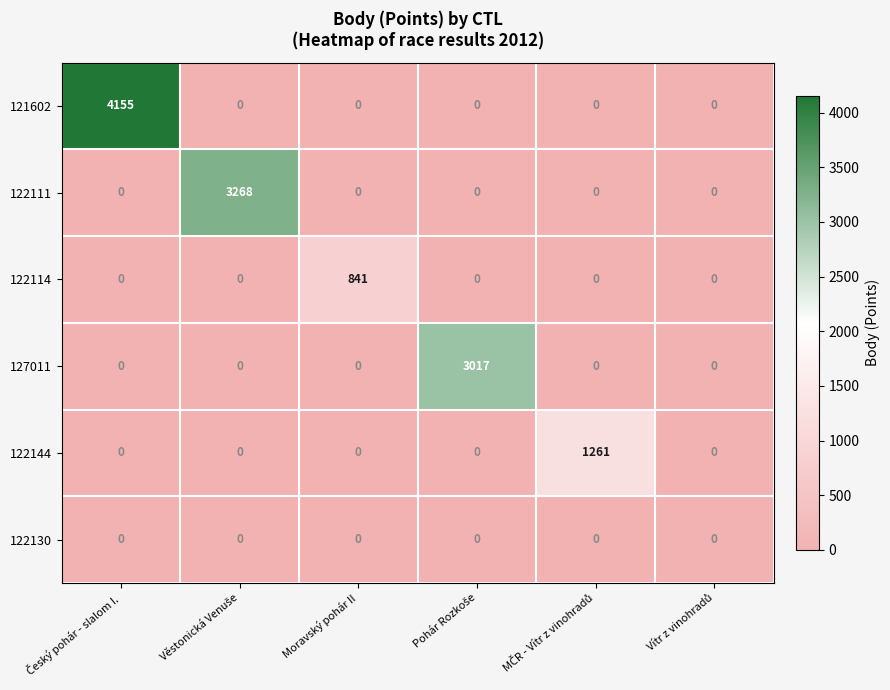

Which series has the widest spread of values?

121602